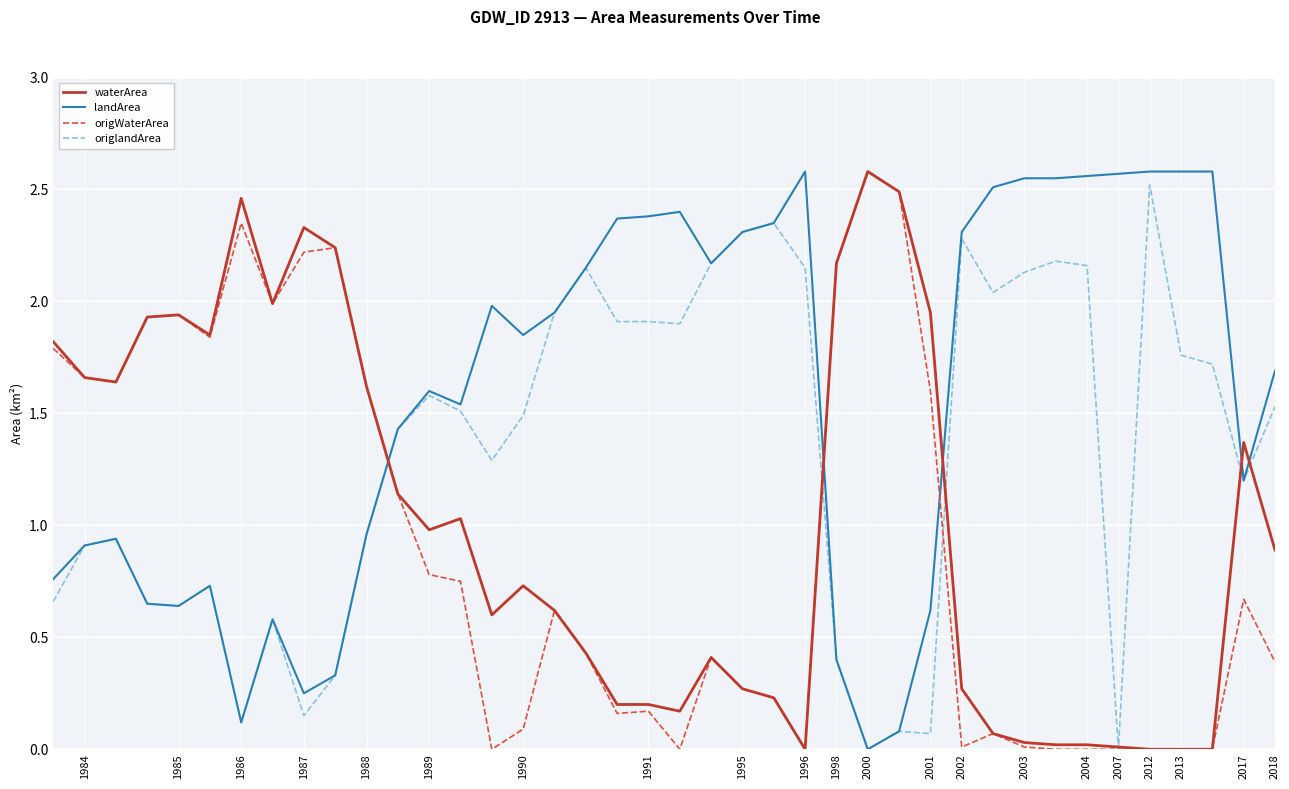

List the series in order of their overall mean, highest first.

landArea, origlandArea, waterArea, origWaterArea